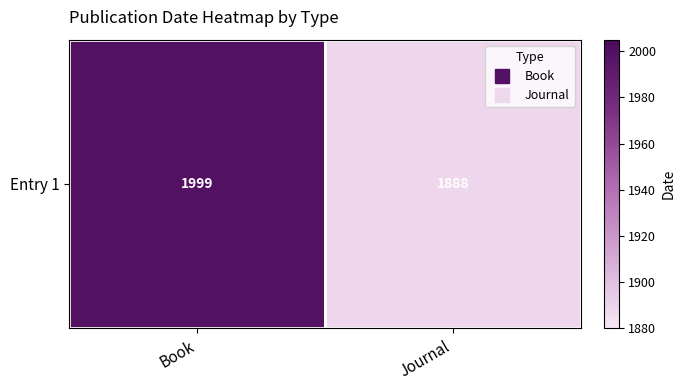

How many data points does each series have?

2